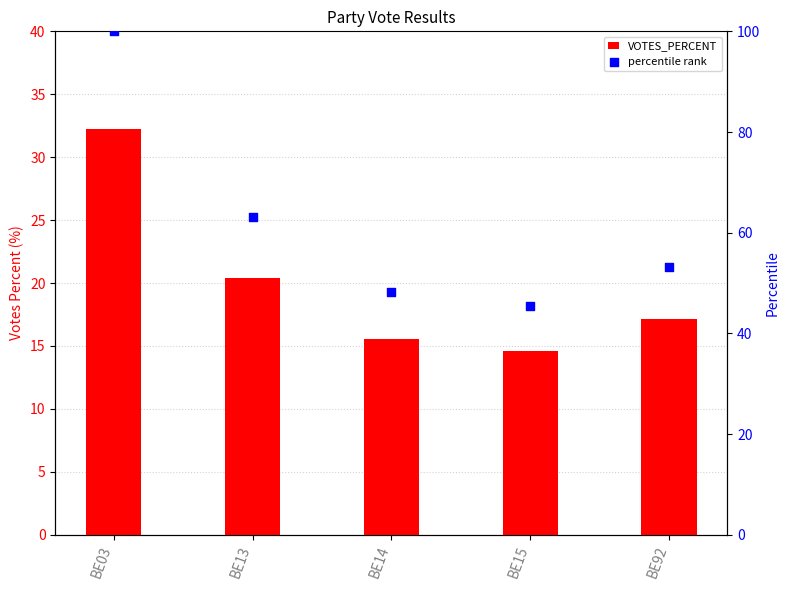

Is the value of percentile rank at BE14 greater than the value of VOTES_PERCENT at BE13?

Yes